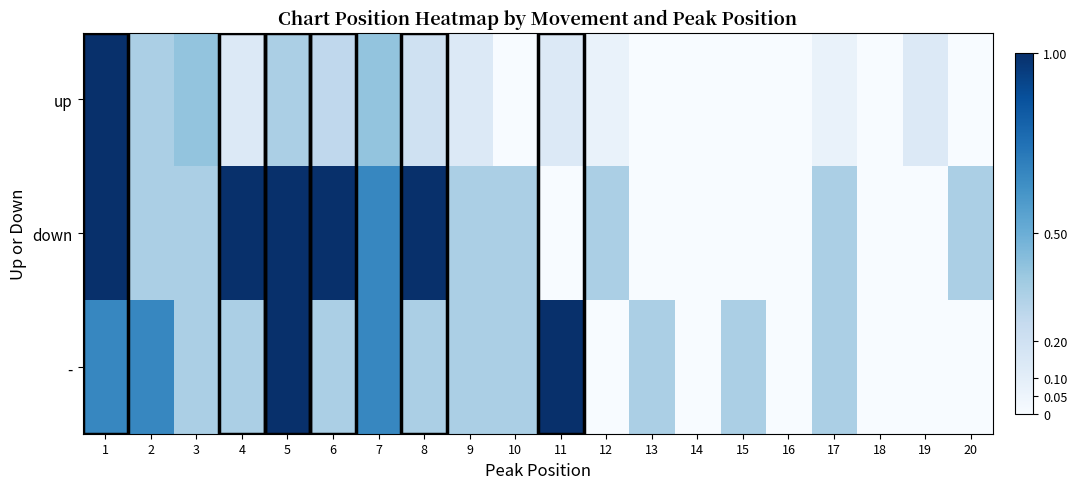

How many series are shown in this chart?

3